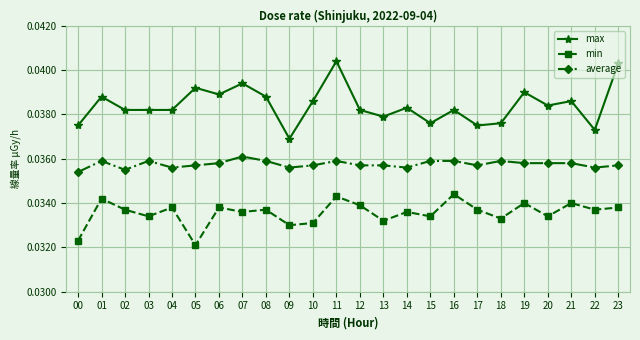

True or false: average and min intersect in this chart.

False